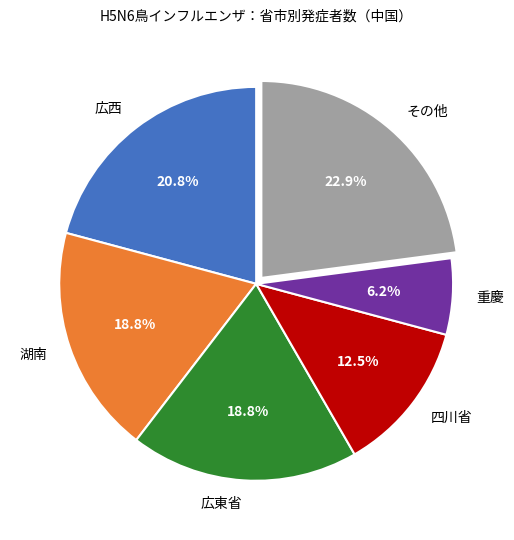

Is there any slice that represents more than half of the pie?

No